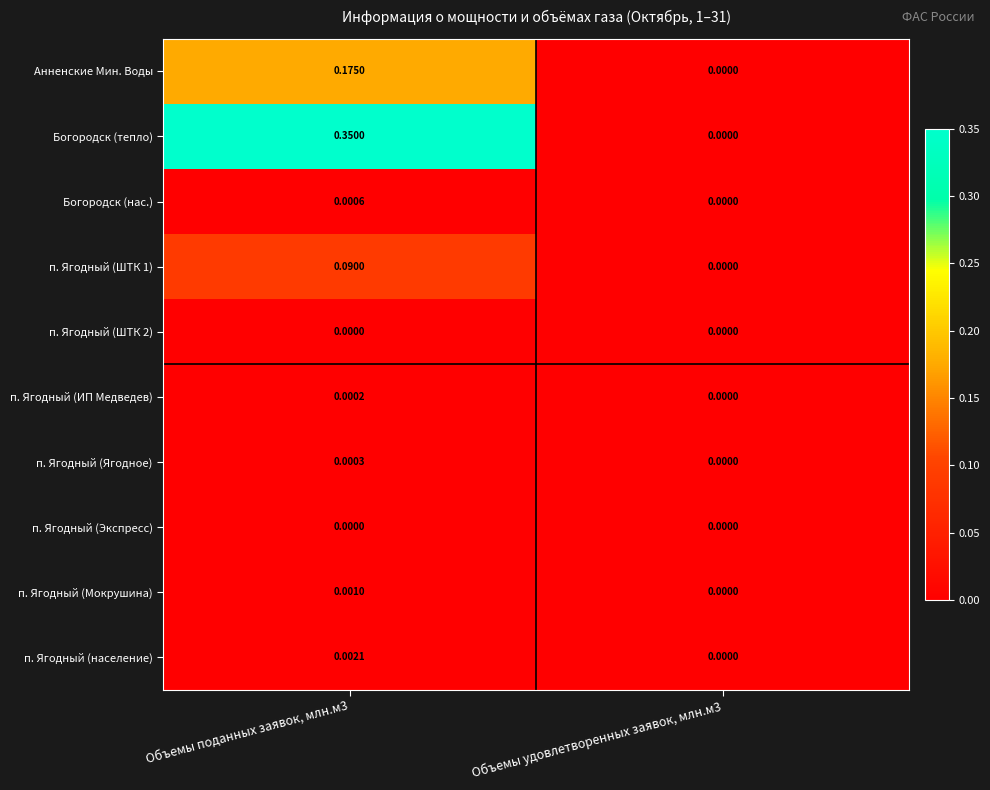

Which series changed the most between Объемы поданных заявок, млн.м3 and Объемы удовлетворенных заявок, млн.м3?

Богородск (тепло)